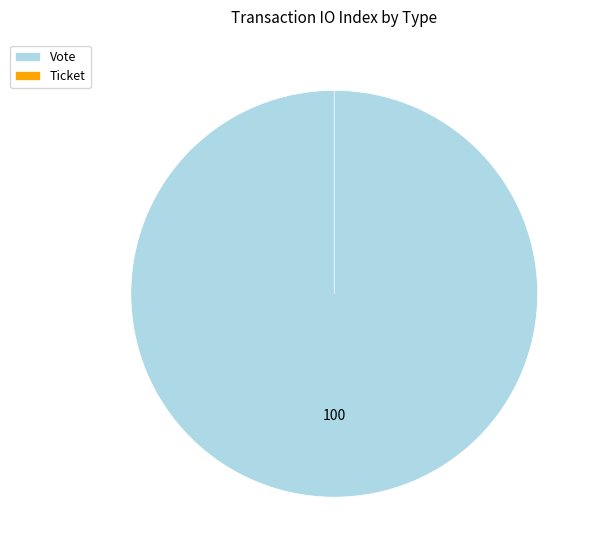

Is the sum of Ticket and Vote greater than half?

Yes